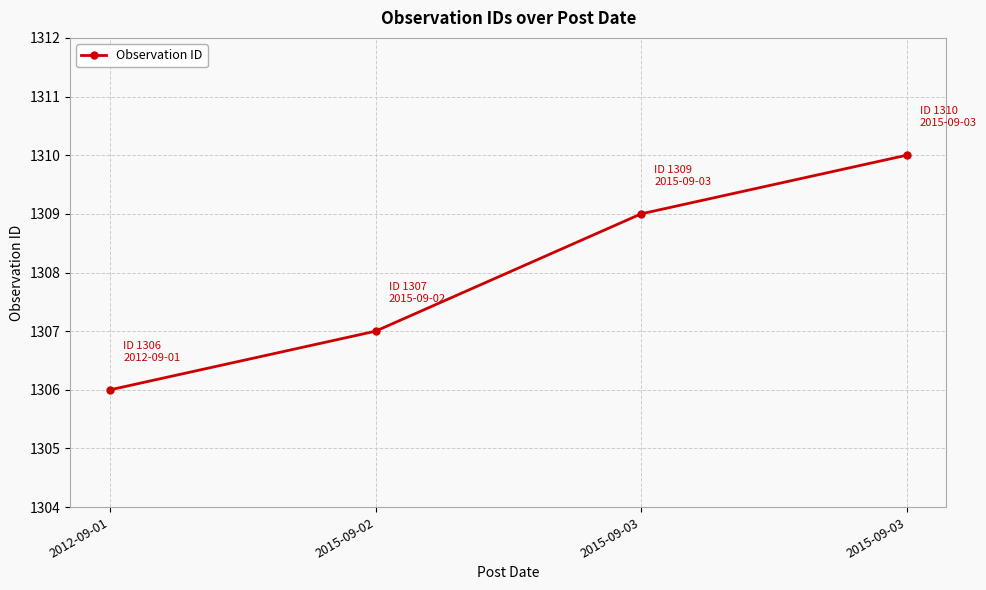

Is this an area chart (filled region under the line)?

No